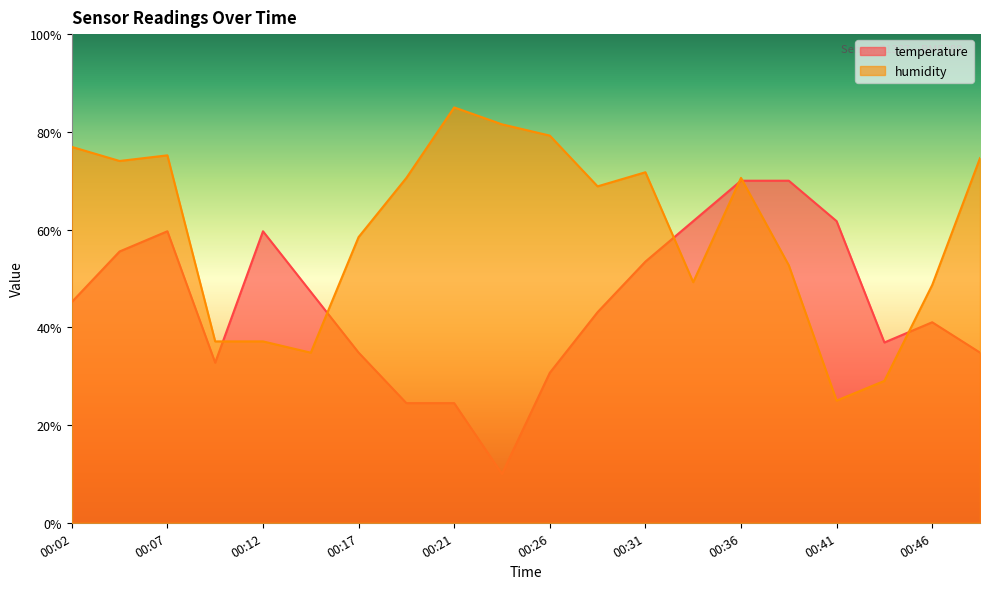

Does the chart display data point markers on the line(s)?

No